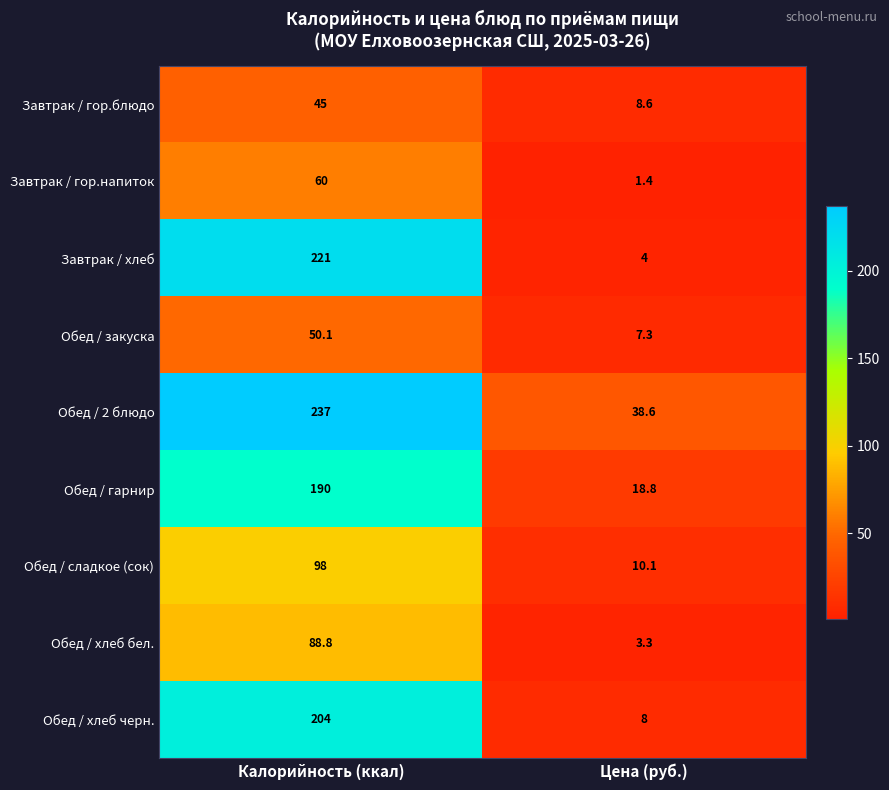

Which series has the largest total across all categories?

Обед / 2 блюдо